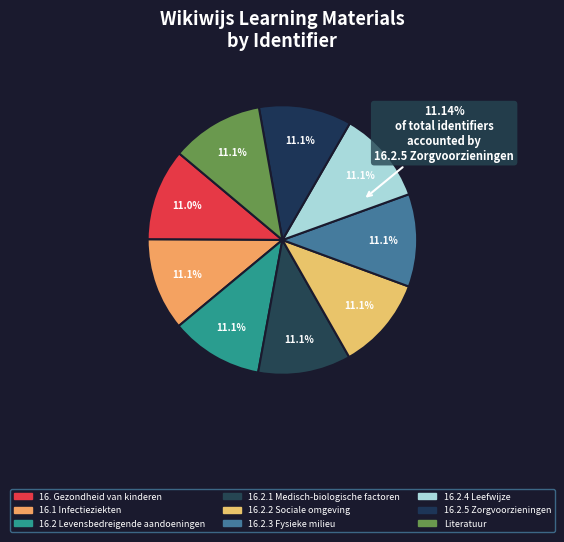

Do 16.2.2 Sociale omgeving and 16. Gezondheid van kinderen together represent more than half of the pie?

No